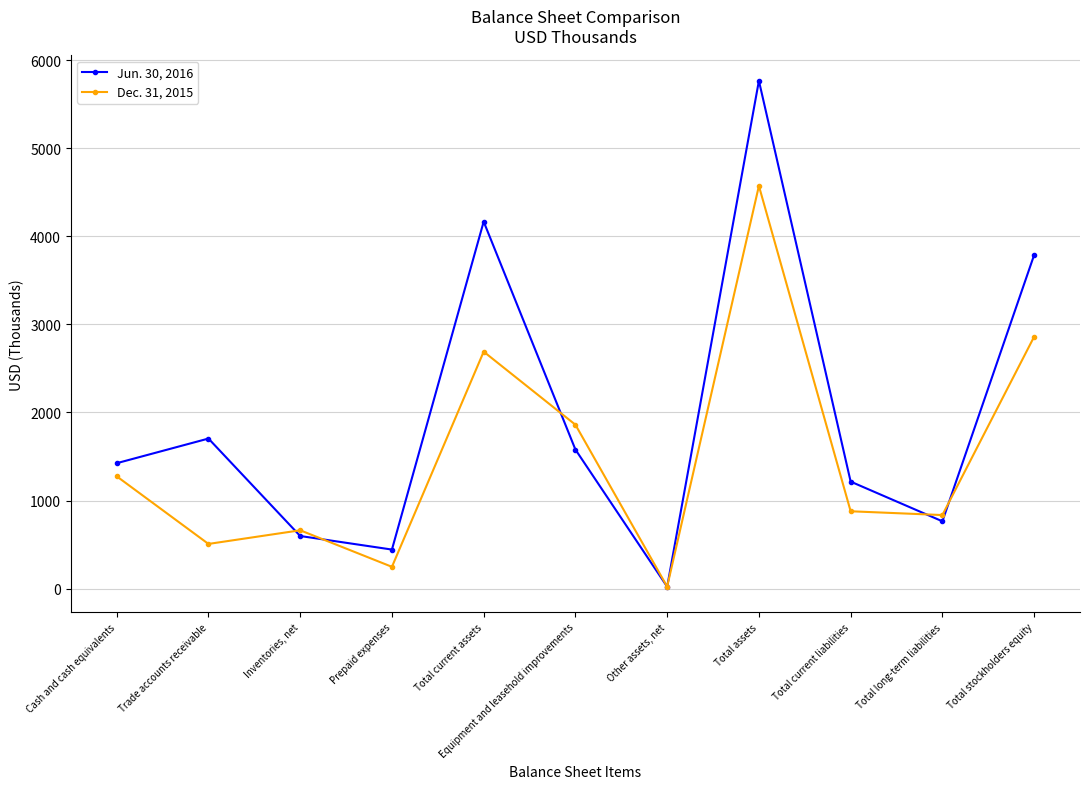

Between which two adjacent categories do Jun. 30, 2016 and Dec. 31, 2015 first intersect?

Trade accounts receivable and Inventories, net